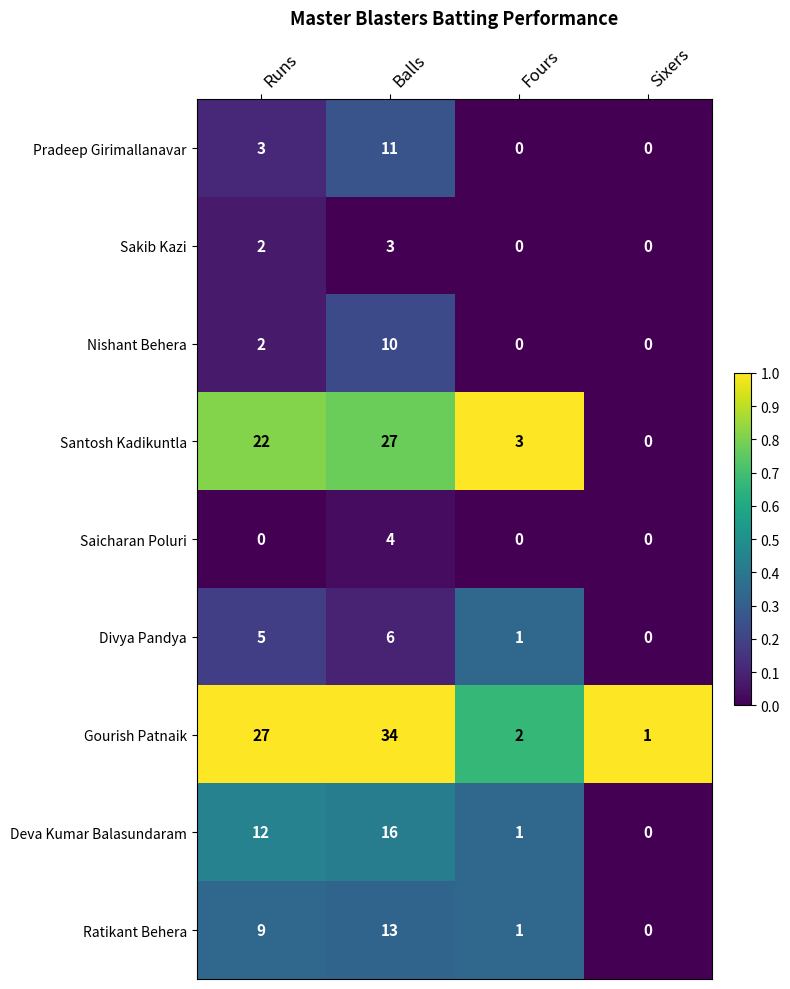

Which series has the largest total across all categories?

Gourish Patnaik